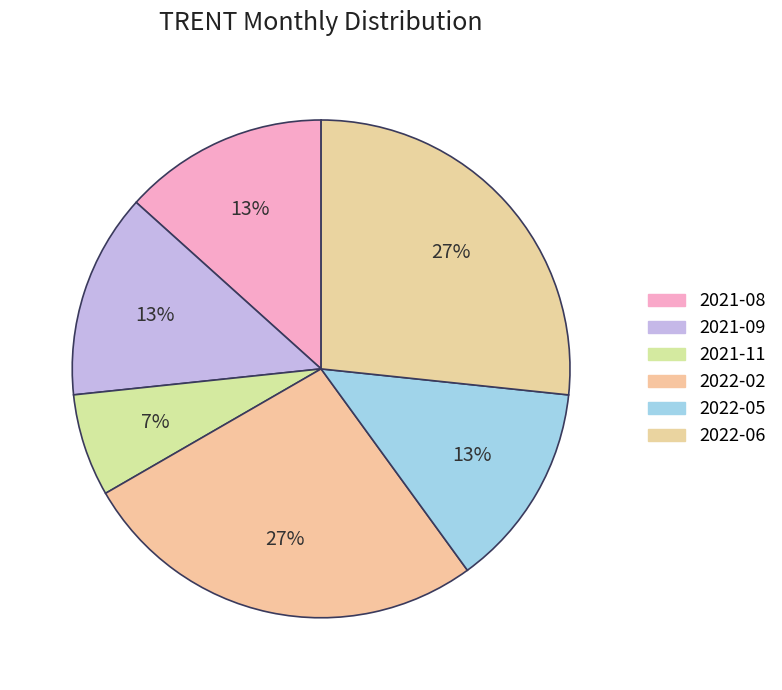

What is the largest slice in the pie chart?

2022-02